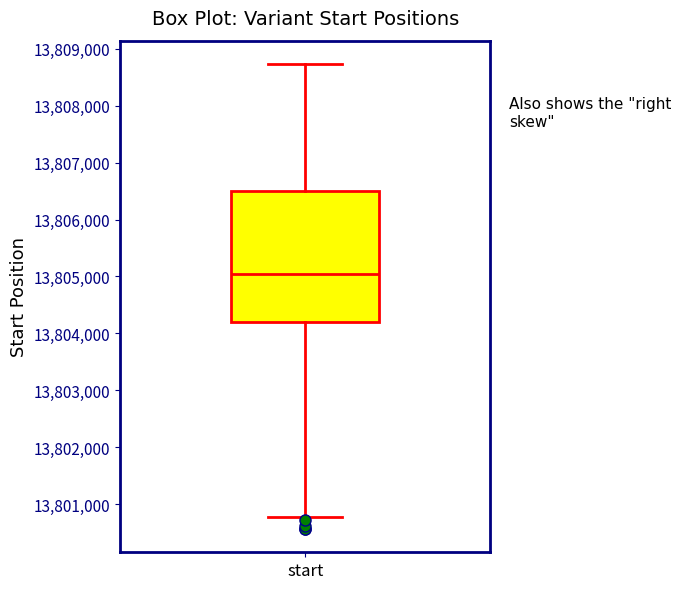

Where does the median line of the box for start sit on the y-axis? The values are not printed on the chart, so give them approximately, as read against the axis.

13805000